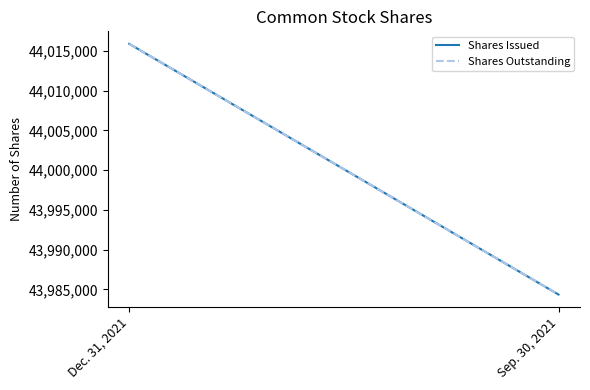

What is the difference between the maximum and minimum values in the Shares Issued series?

31524